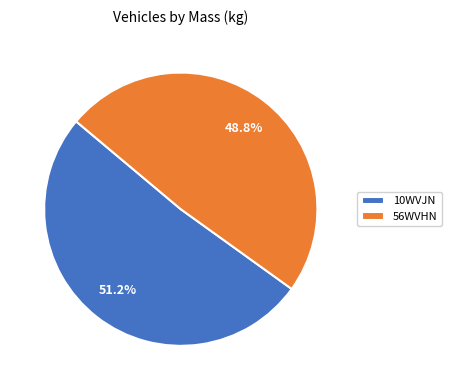

Rank the categories by value from lowest to highest.

56WVHN, 10WVJN